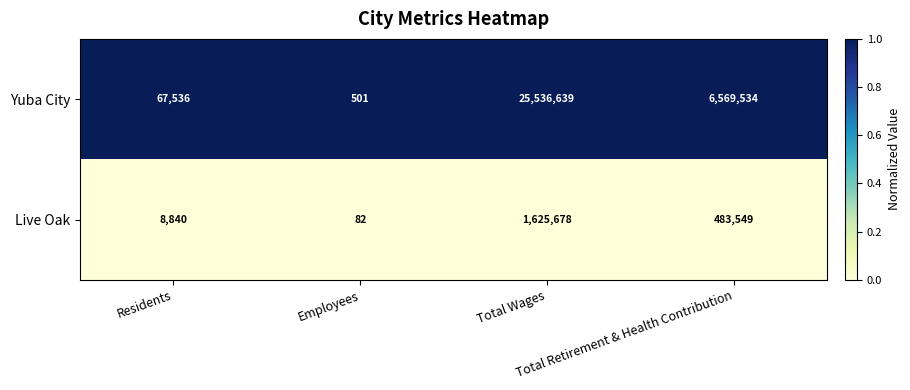

How many series are shown in this chart?

2